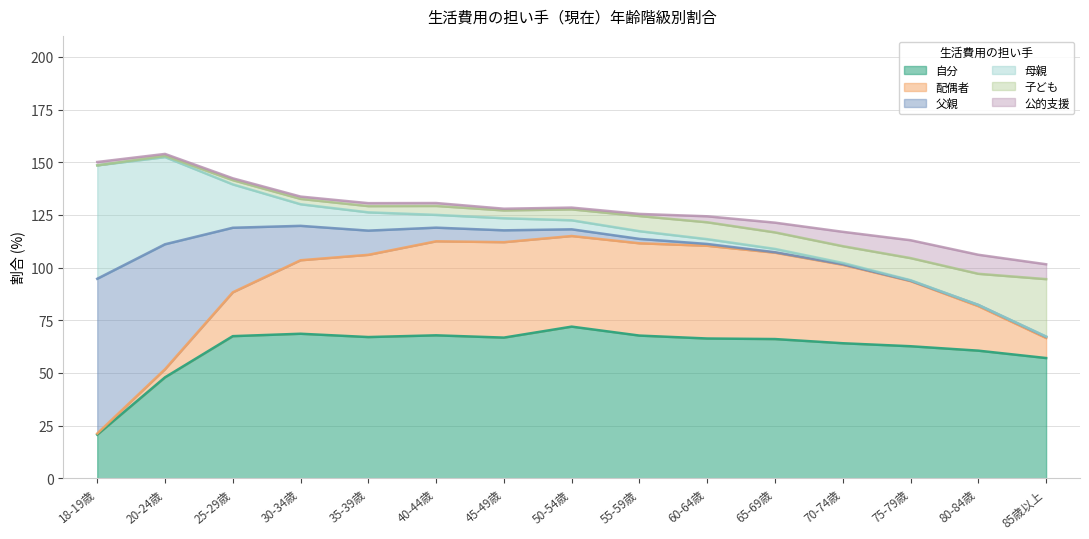

How many series are shown in this chart?

6